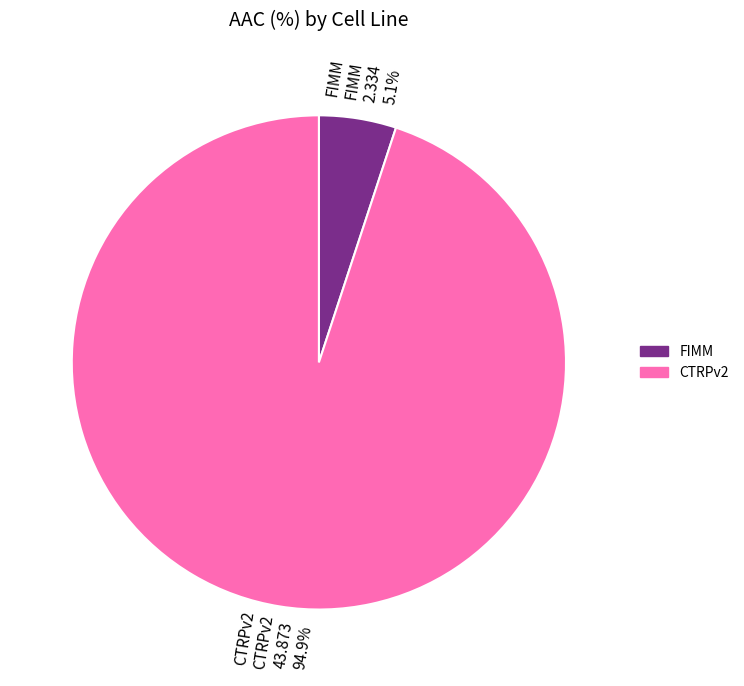

Which slice is the smallest?

FIMM